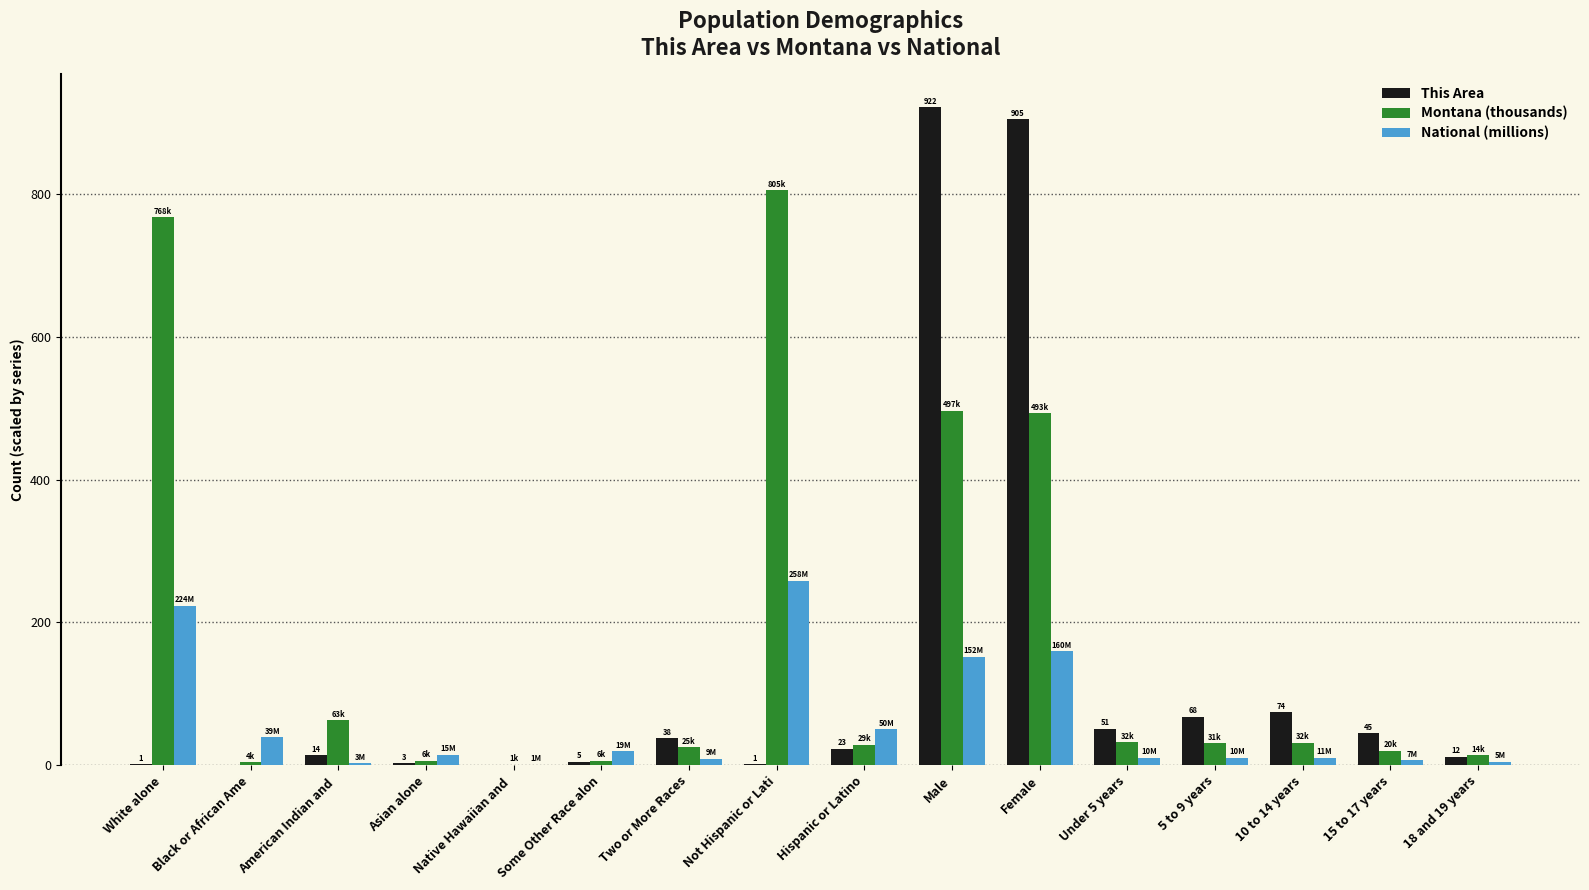

Is the value of National (millions) at Hispanic or Latino greater than the value of This Area at Not Hispanic or Lati?

Yes